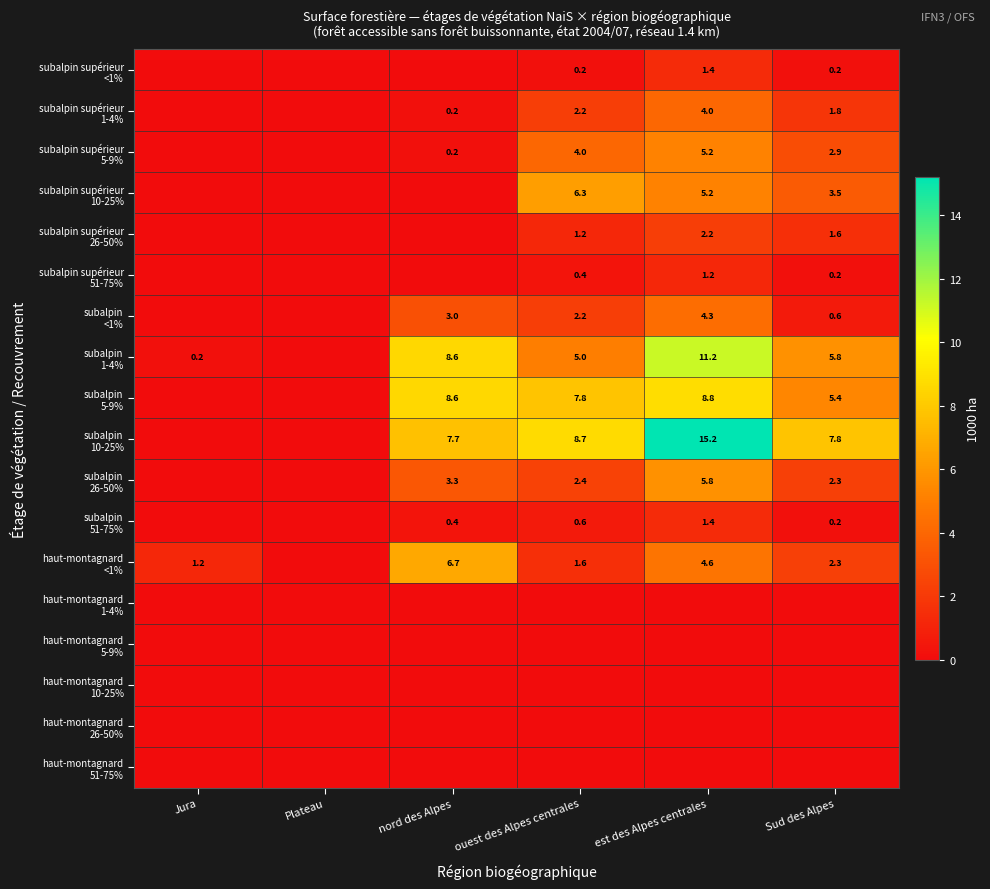

What is the total value across all series at Jura?

1.4